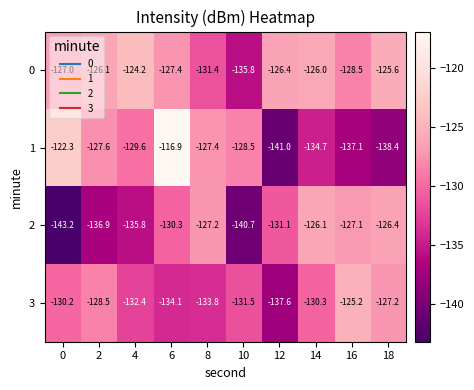

Rank the series by their average value, from highest to lowest.

0, 1, 3, 2